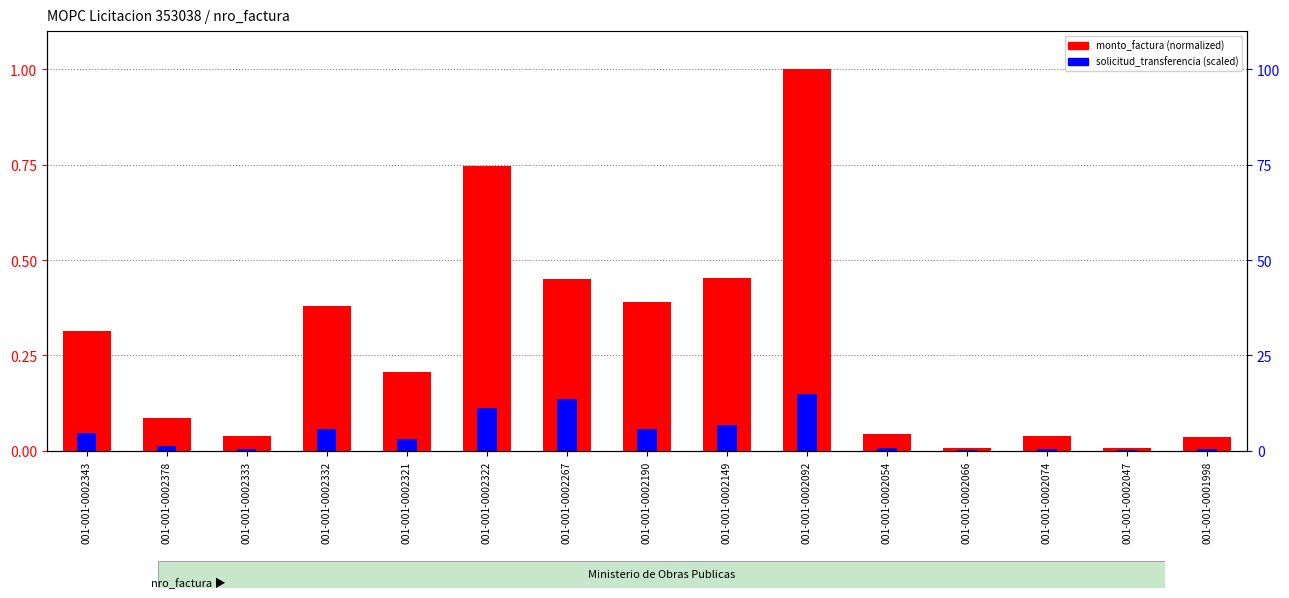

What position from the left is 001-001-0002066?

12